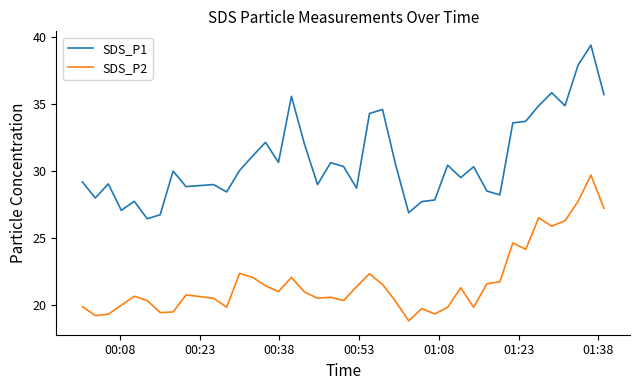

Which series has the largest range (max minus min)?

SDS_P1